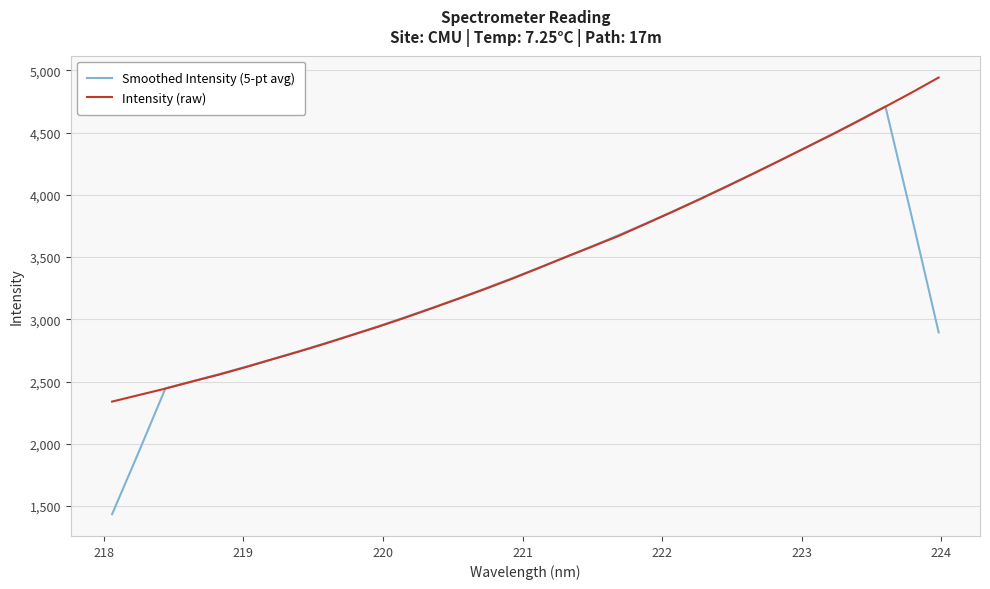

List the series in order of their peak value, lowest first.

Smoothed Intensity (5-pt avg), Intensity (raw)